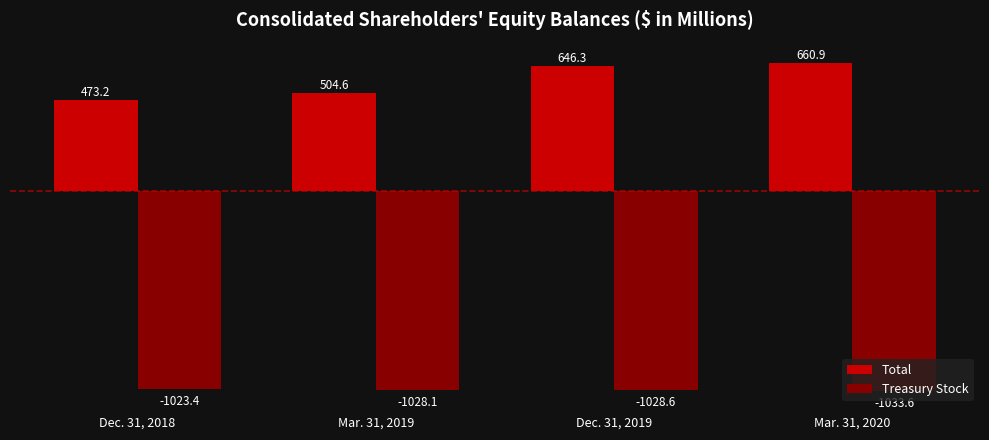

Reading left to right, transcribe all the data shown in this chart.

Total: 473.2	504.6	646.3	660.9
Treasury Stock: -1023.4	-1028.1	-1028.6	-1033.6